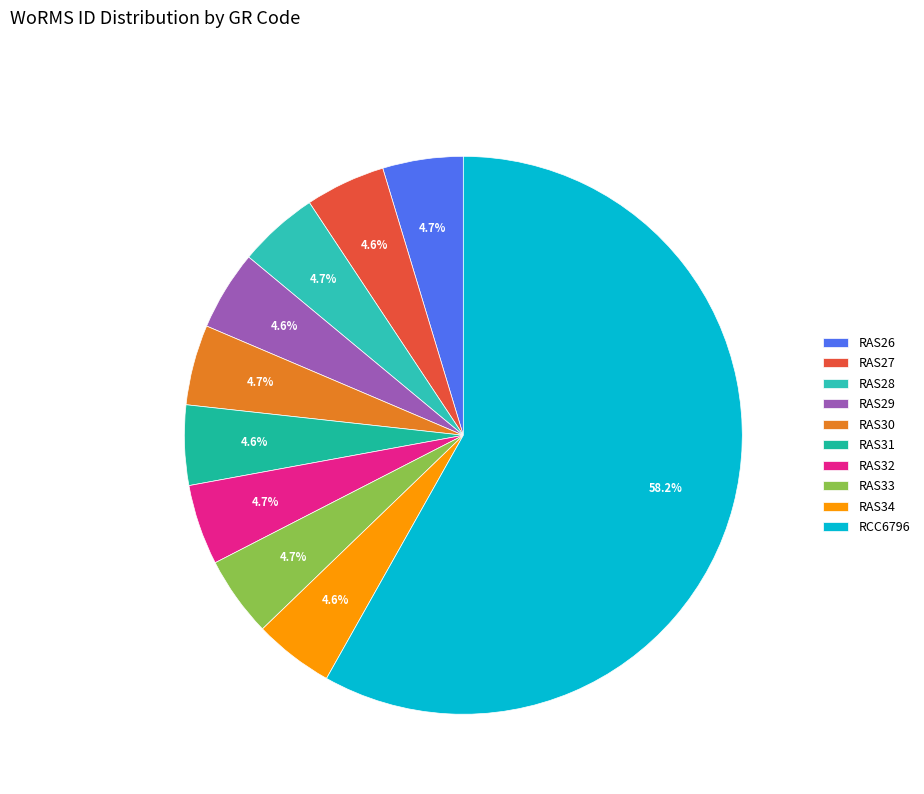

Does any single category account for the majority?

Yes